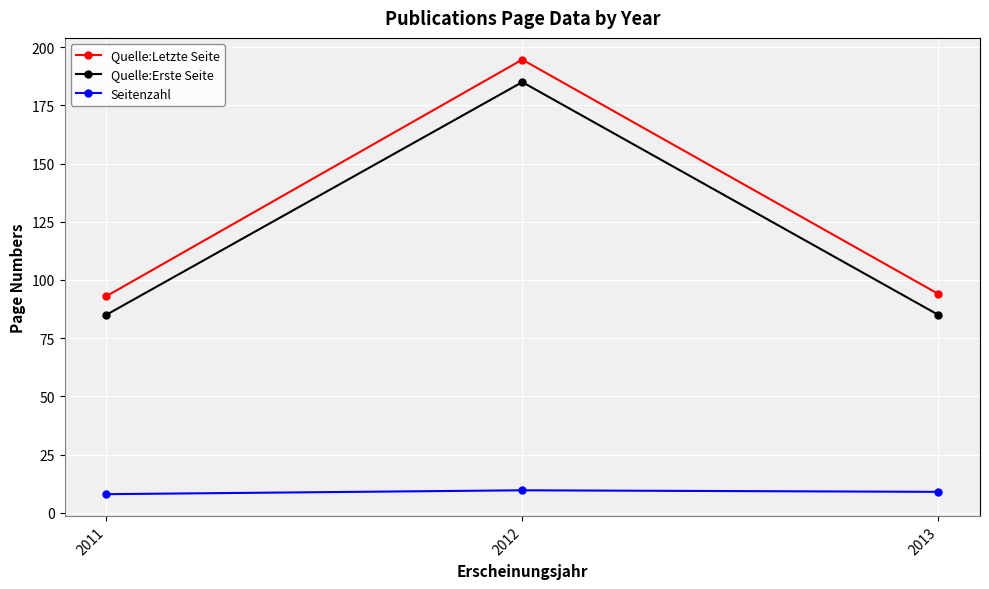

What is the difference between the highest and lowest values at 2011?

85.0